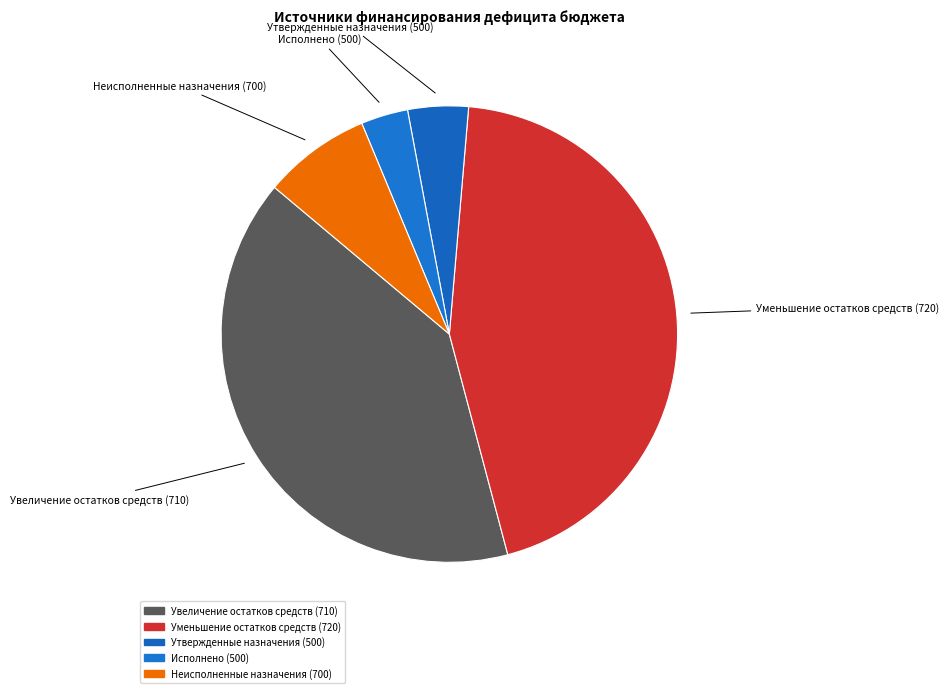

True or false: Уменьшение остатков средств (720) accounts for 52% of the total.

False